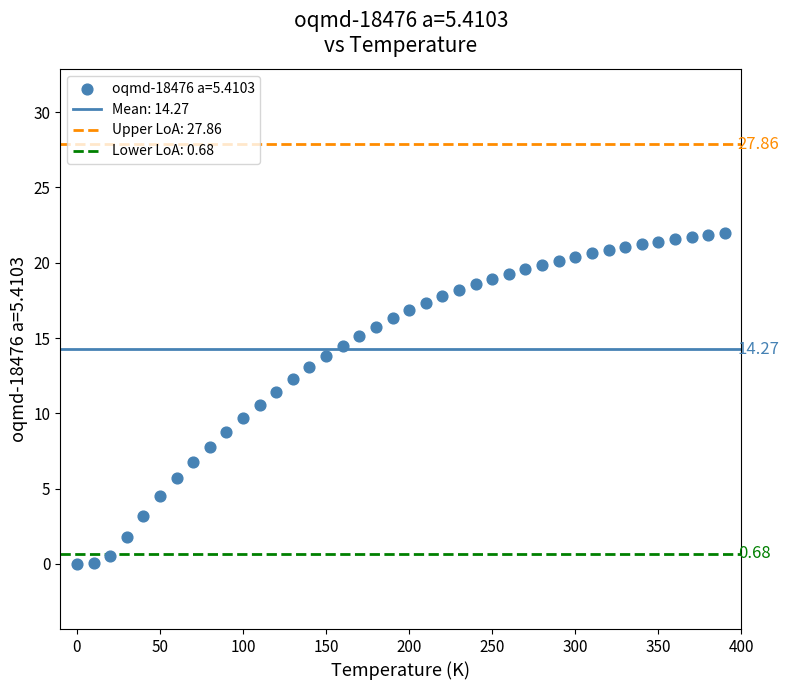

What is the range of Y values (max minus min)?

22.0